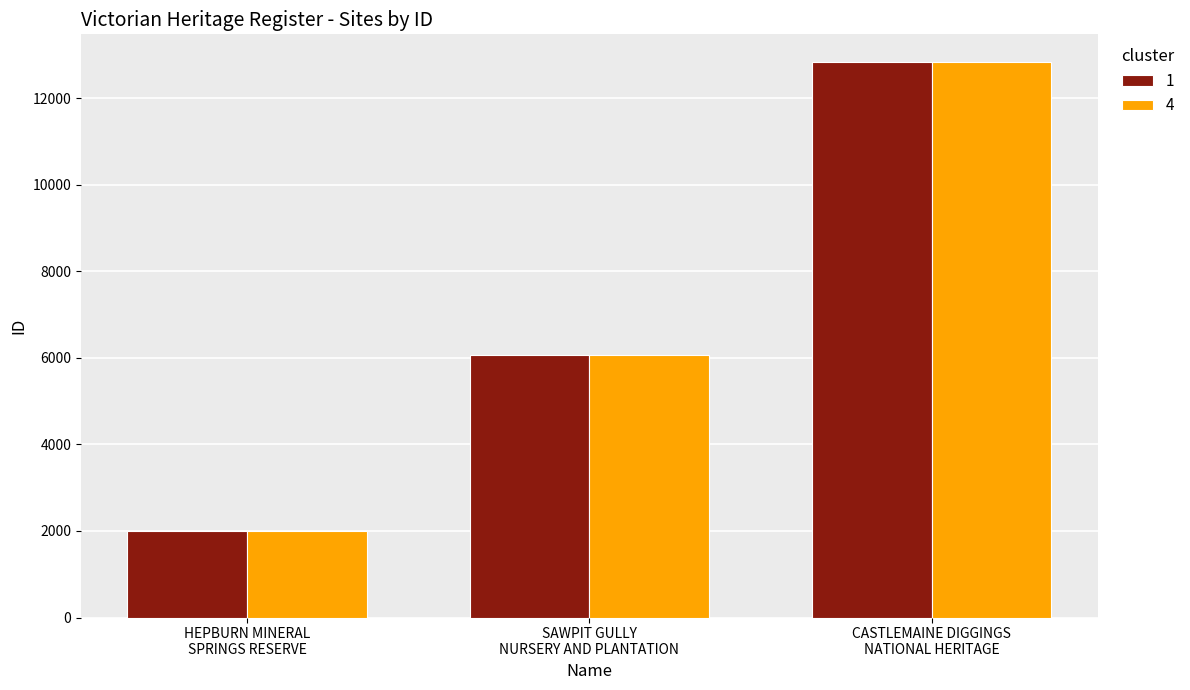

How many groups of bars are there?

3